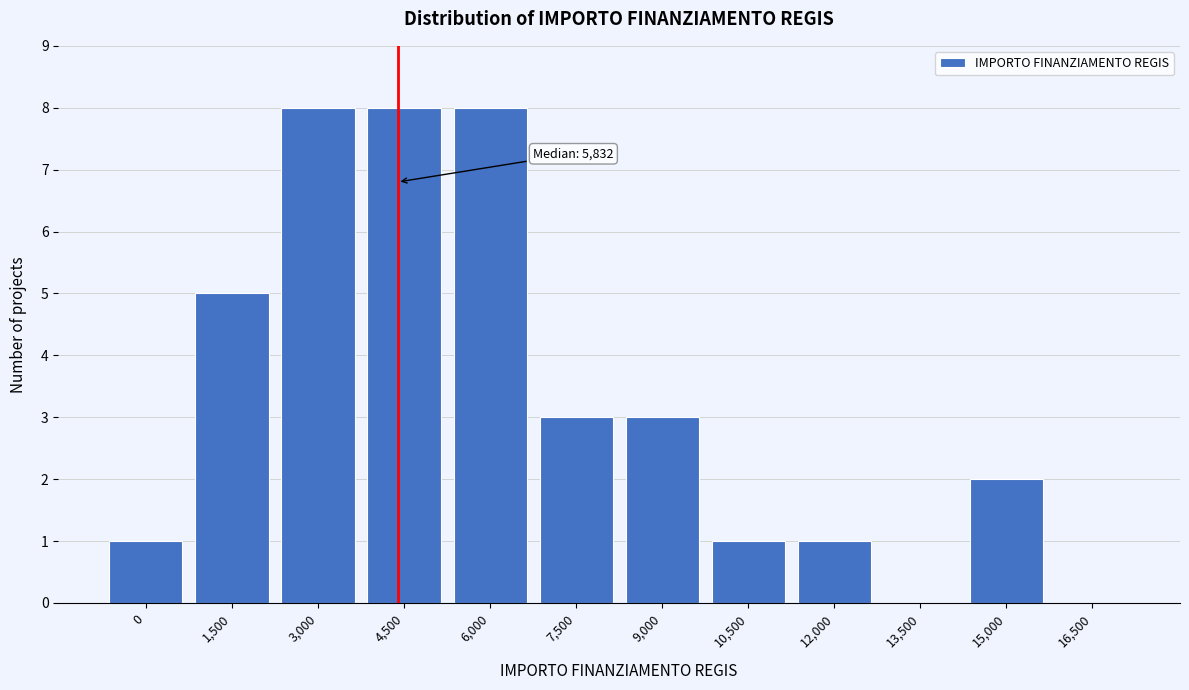

Reading left to right, extract all data points from this chart.

0=1	1,500=5	3,000=8	4,500=8	6,000=8	7,500=3	9,000=3	10,500=1	12,000=1	13,500=0	15,000=2	16,500=0